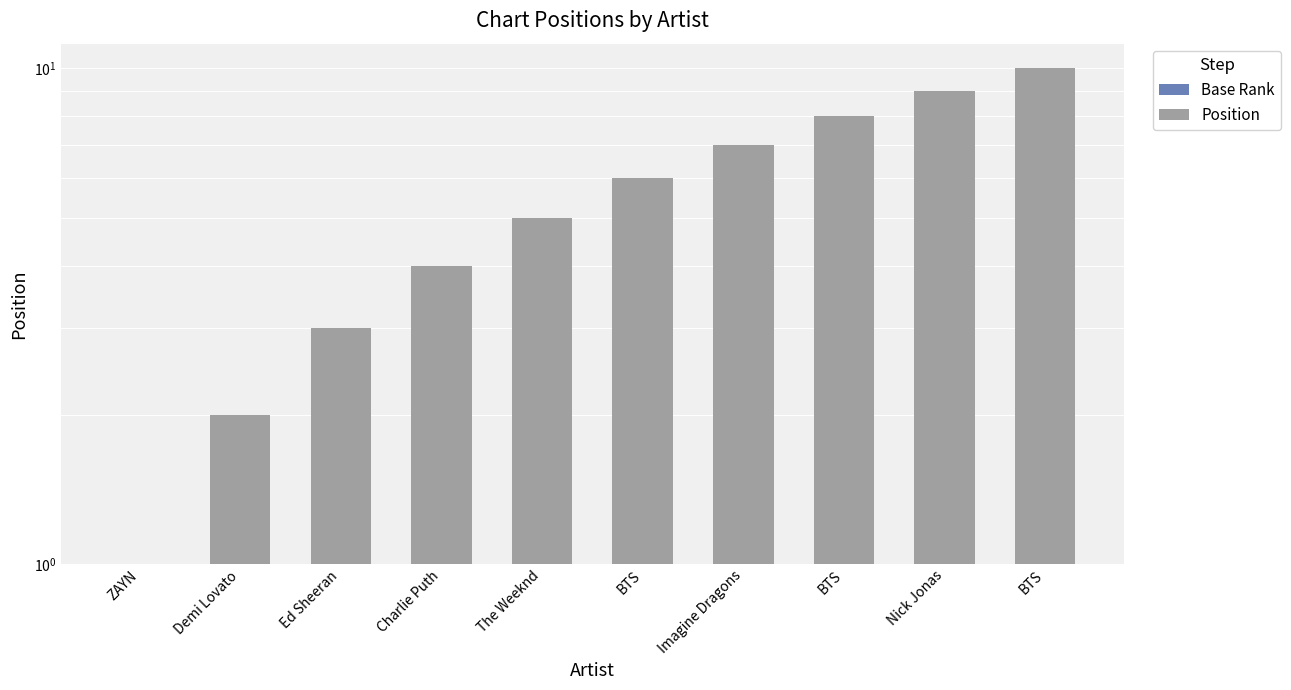

What is the value of the Position bar at the 4th from the left?

3